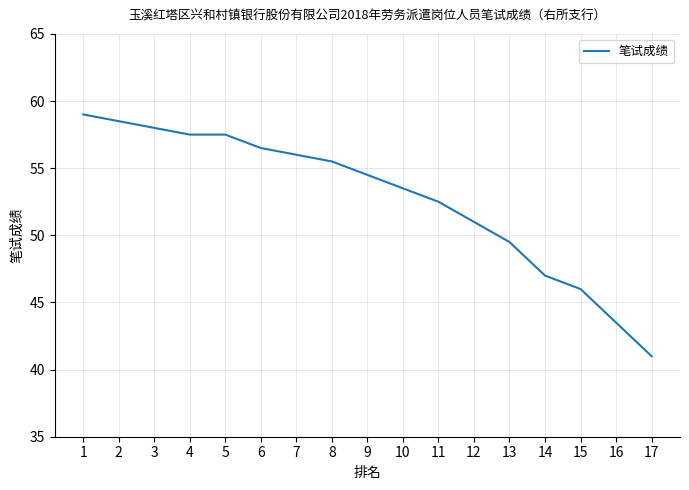

Reading left to right, what are all the values shown in this chart?

1=59.0	2=58.5	3=58.0	4=57.5	5=57.5	6=56.5	7=56.0	8=55.5	9=54.5	10=53.5	11=52.5	12=51.0	13=49.5	14=47.0	15=46.0	16=43.5	17=41.0